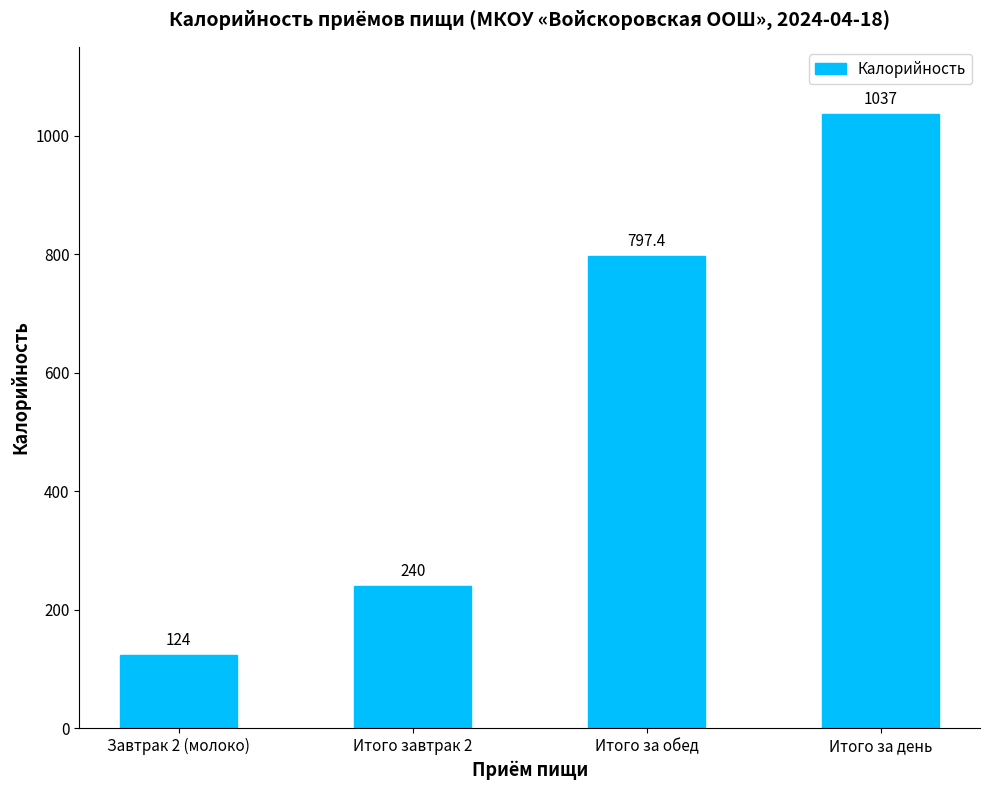

What is the average value?

549.6